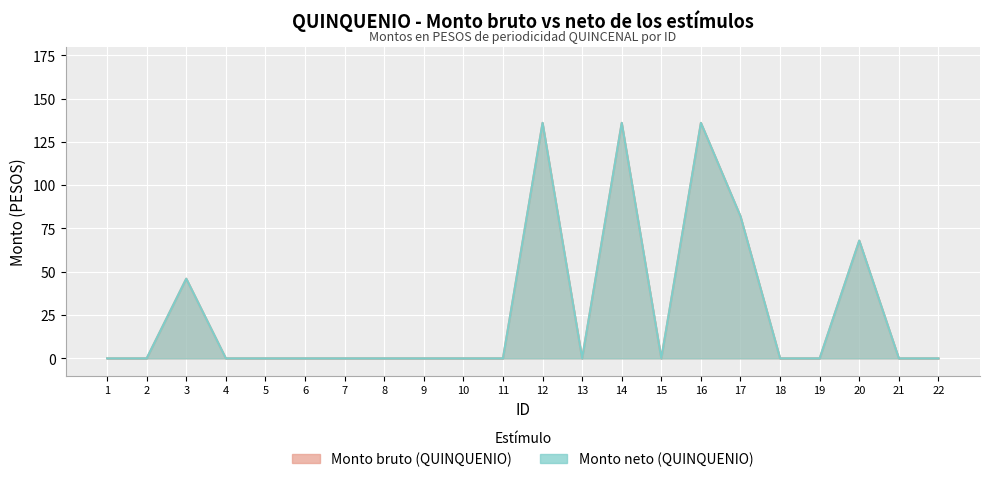

True or false: Monto neto has more than 0 points higher than both neighbors.

True